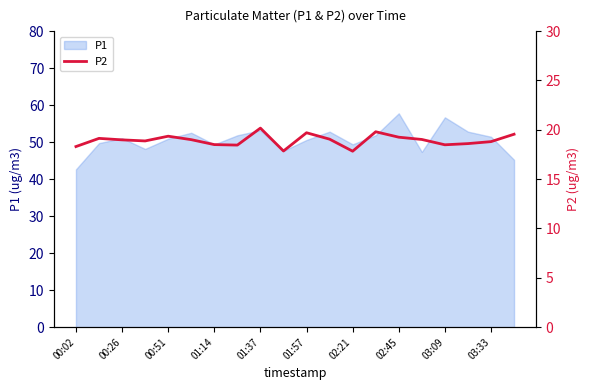

How many values are below 19?

10